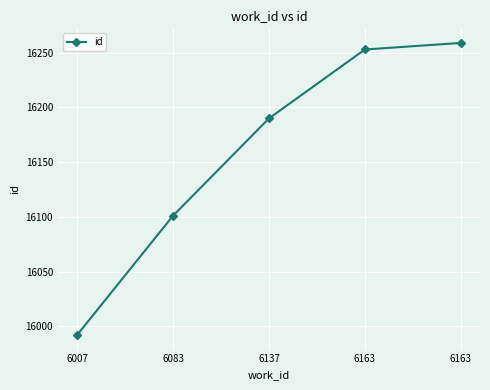

Reading left to right, list all the values displayed in this chart.

6007=15992	6083=16101	6137=16190	6163=16253	6163=16259